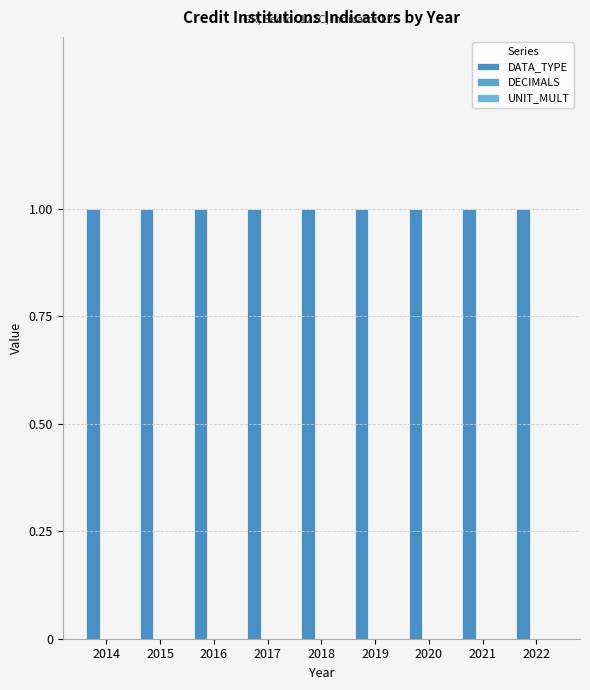

Which series has the largest total across all categories?

DATA_TYPE